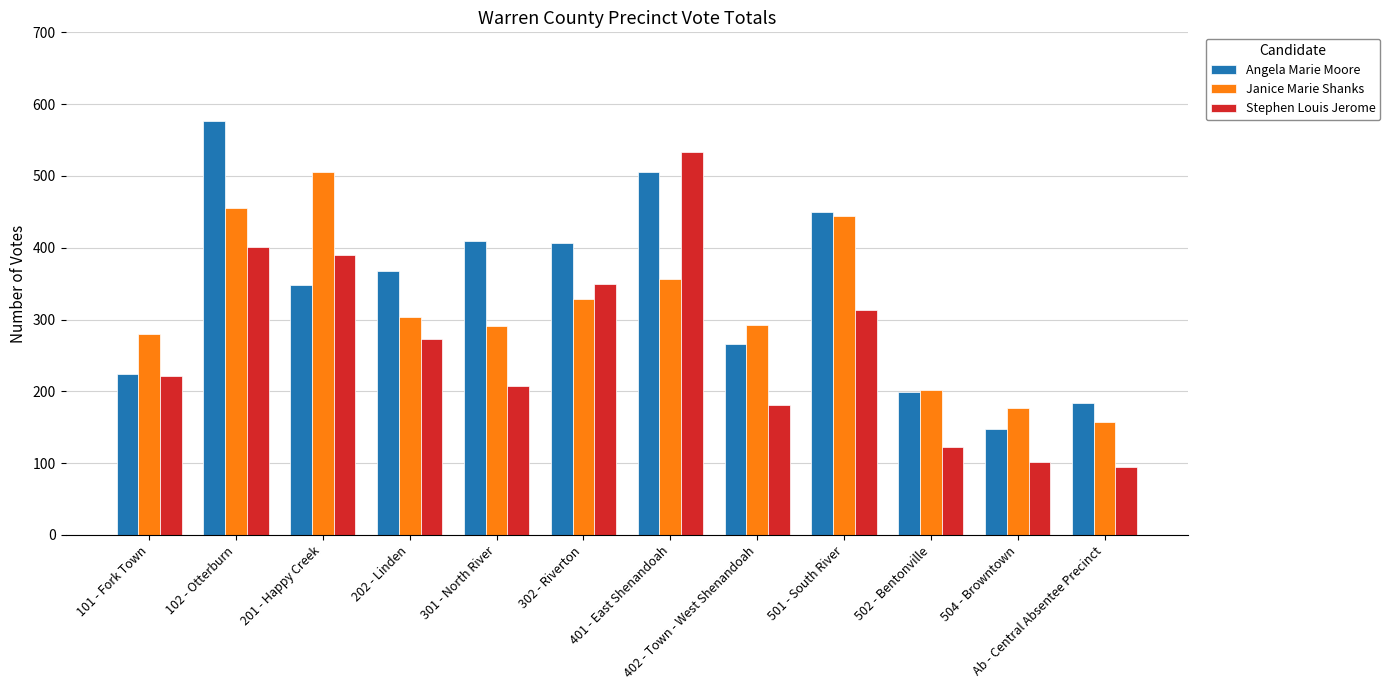

Which series has the largest total across all categories?

Angela Marie Moore